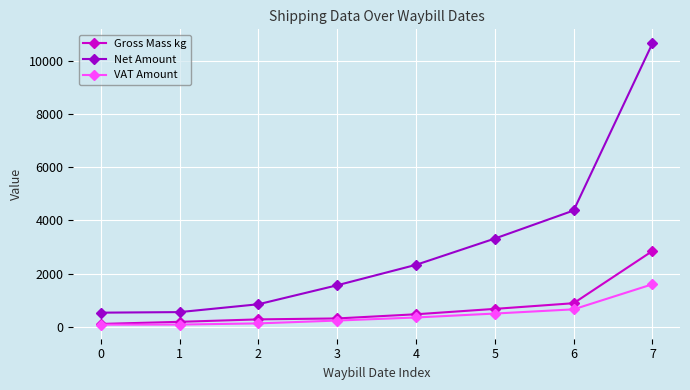

Rank the series at 7 from lowest to highest value.

VAT Amount, Gross Mass kg, Net Amount